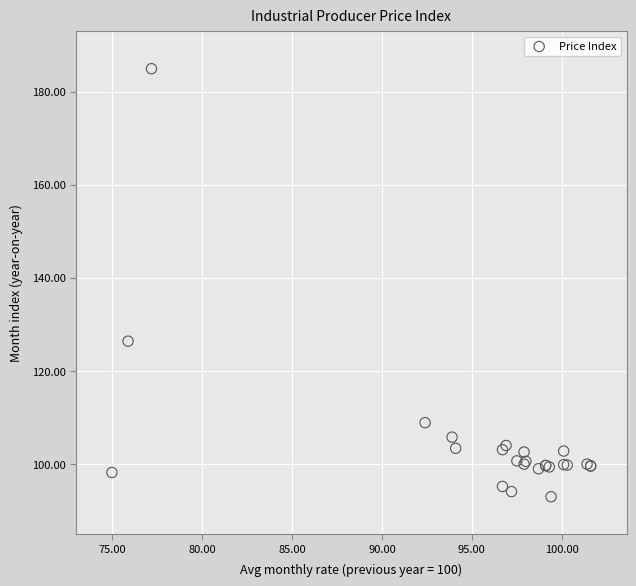

What Y value in the scatter plot is closest to 138?

126.4